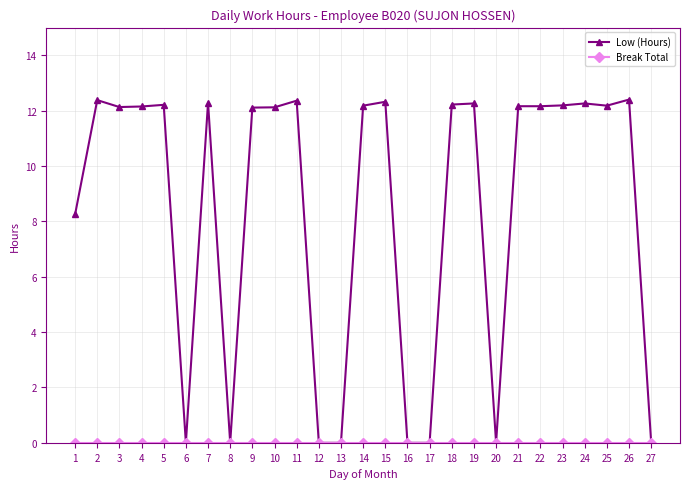

The Low (Hours) series shows 0.0 at 8. True or false?

True